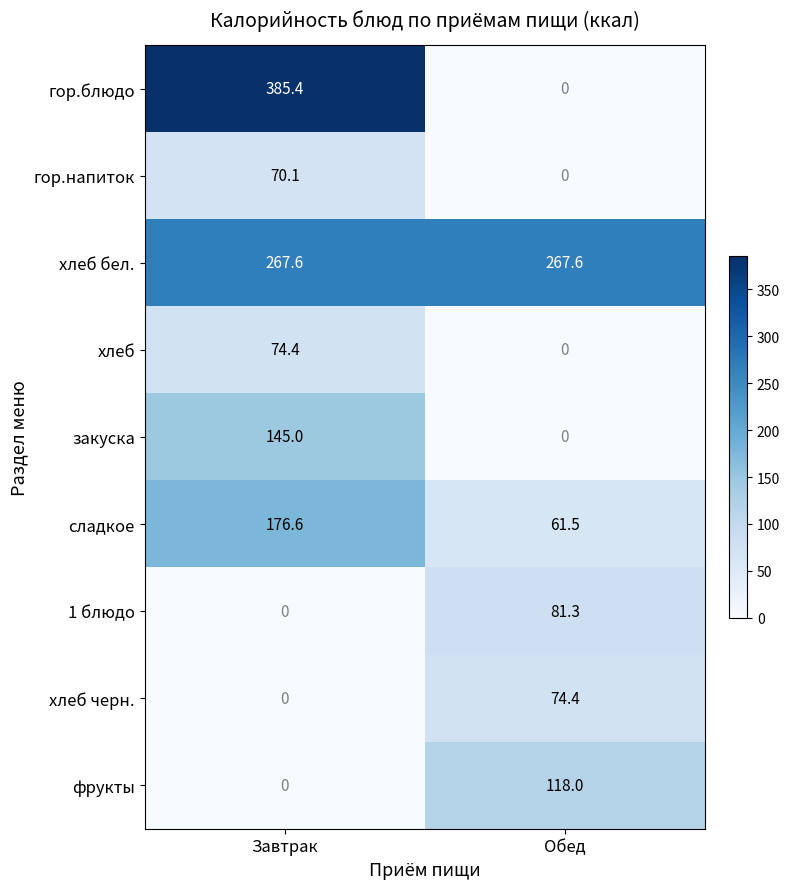

Reading left to right, extract all data points from this chart.

гор.блюдо: 385.4	0.0
гор.напиток: 70.1	0.0
хлеб бел.: 267.6	267.6
хлеб: 74.4	0.0
закуска: 145.0	0.0
сладкое: 176.6	61.5
1 блюдо: 0.0	81.3
хлеб черн.: 0.0	74.4
фрукты: 0.0	118.0